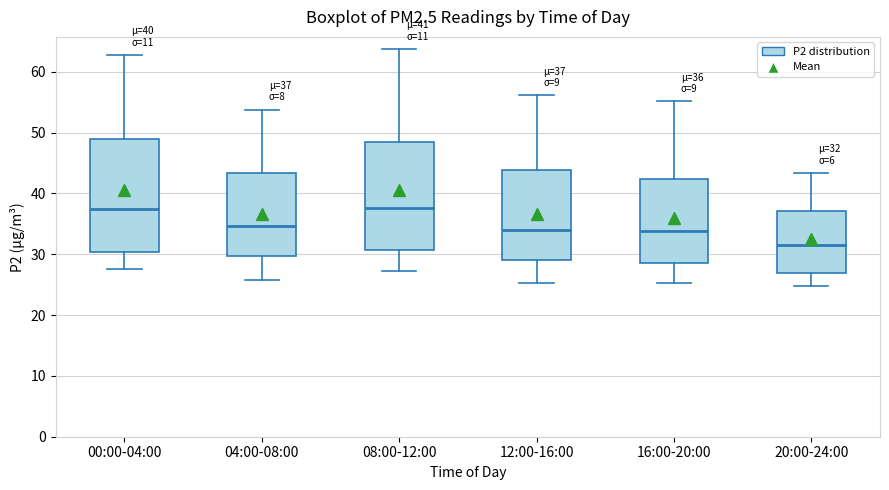

Which box has the lowest median line?

20:00-24:00